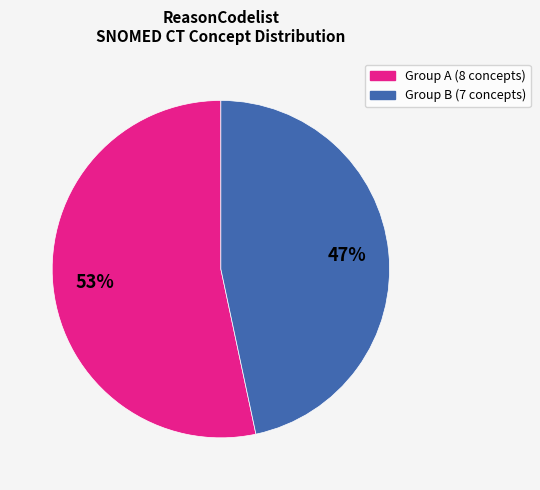

To the nearest percent, what is the average slice percentage?

50%